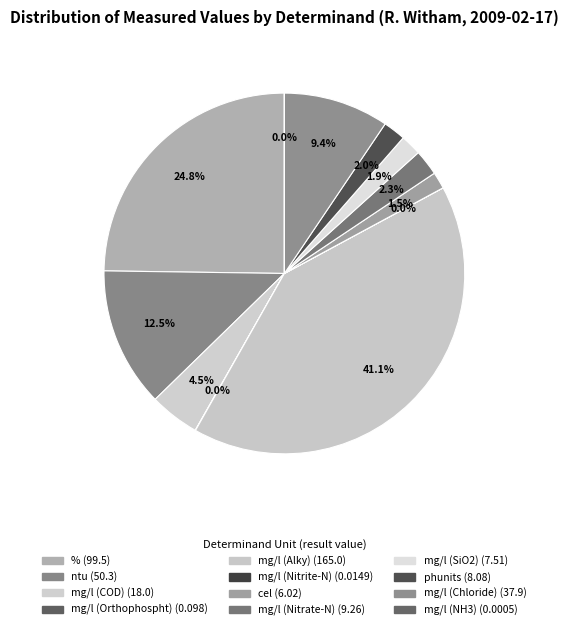

The mg/l (Nitrate-N) slice represents 1% of the pie. True or false?

False